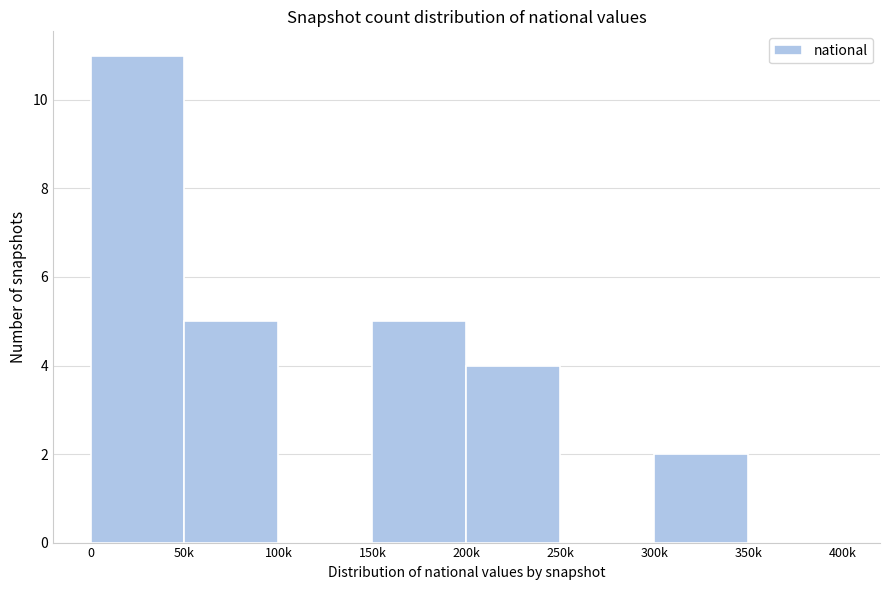

Reading right to left, extract all data points from this chart.

350k=0	300k=2	250k=0	200k=4	150k=5	100k=0	50k=5	0=11